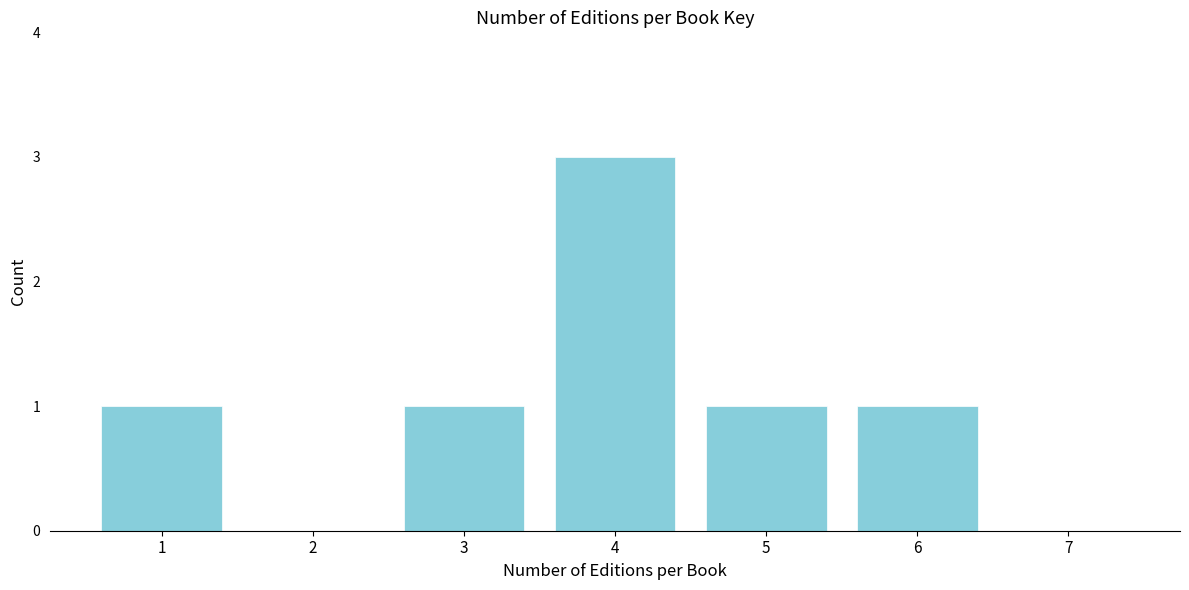

Reading left to right, transcribe all the data shown in this chart.

1=1	2=0	3=1	4=3	5=1	6=1	7=0